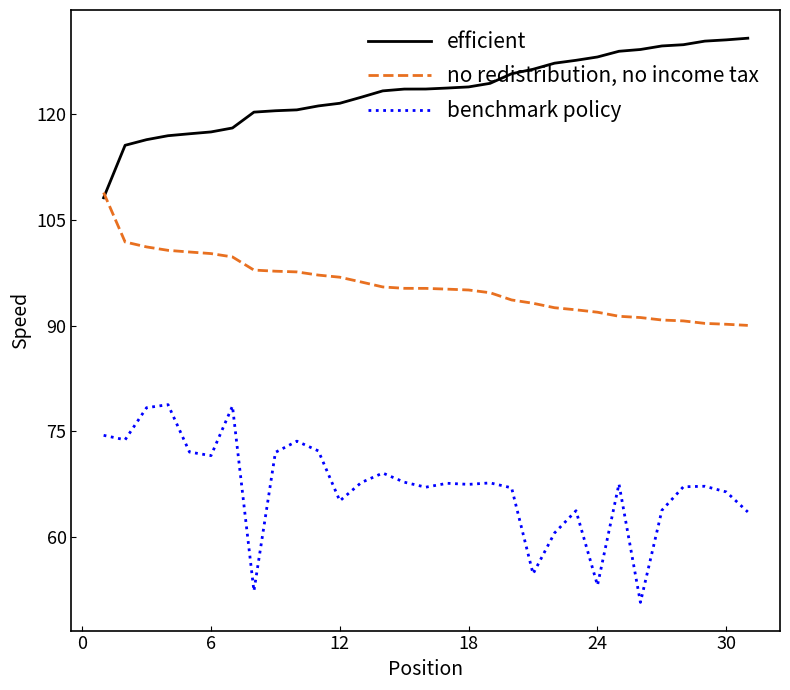

Which series has the largest total across all categories?

efficient